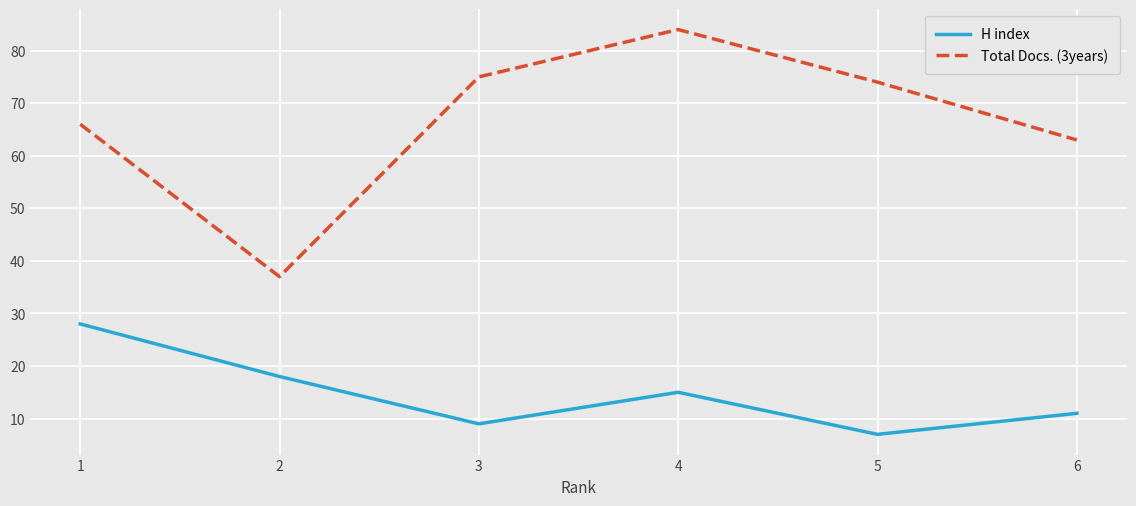

Where is Total Docs. (3years) nearest to the value 60?

6